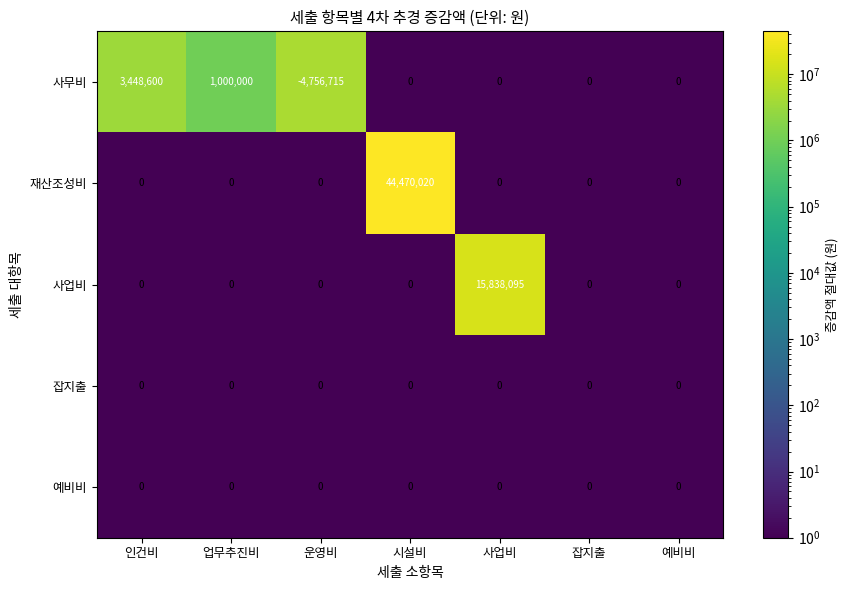

The 재산조성비 series shows 0 at 업무추진비. True or false?

True